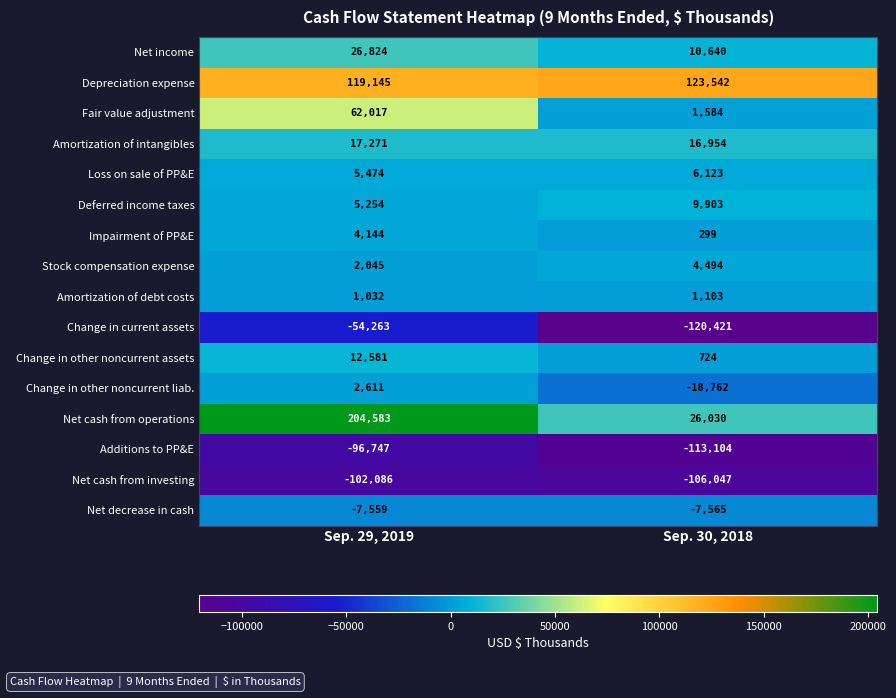

List the series in order of their peak value, highest first.

Net cash from operations, Depreciation expense, Fair value adjustment, Net income, Amortization of intangibles, Change in other noncurrent assets, Deferred income taxes, Loss on sale of PP&E, Stock compensation expense, Impairment of PP&E, Change in other noncurrent liab., Amortization of debt costs, Net decrease in cash, Change in current assets, Additions to PP&E, Net cash from investing